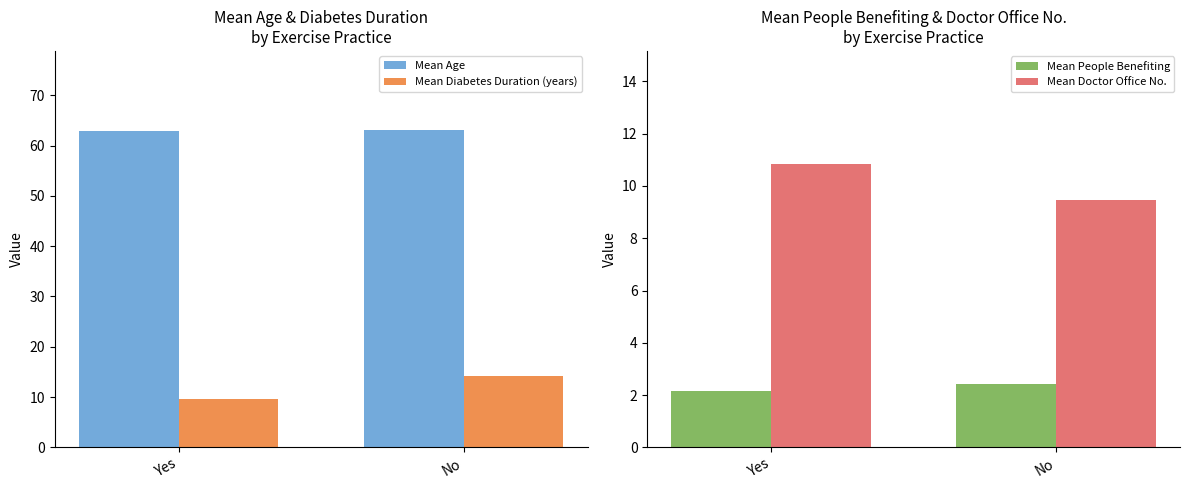

Where does the Mean Doctor Office No. series first go above 10?

Yes